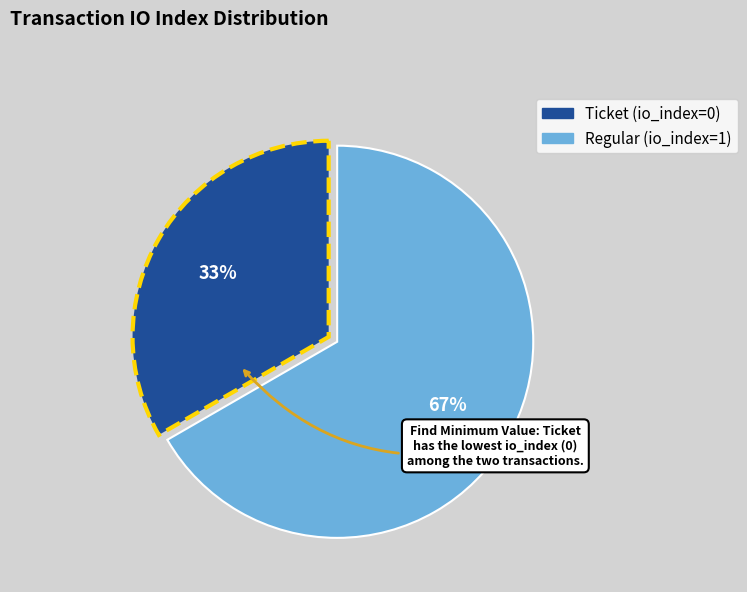

To the nearest percent, what percentage of the pie is Regular (io_index=1)?

67%